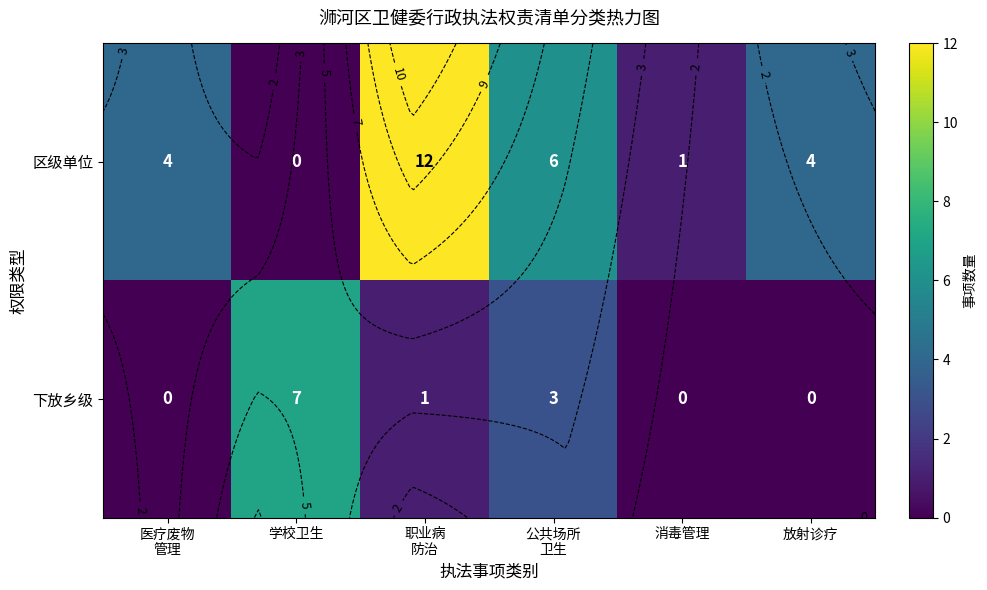

List the labels in order of 下放乡级 value, largest first.

学校卫生, 公共场所 卫生, 职业病 防治, 医疗废物 管理, 消毒管理, 放射诊疗